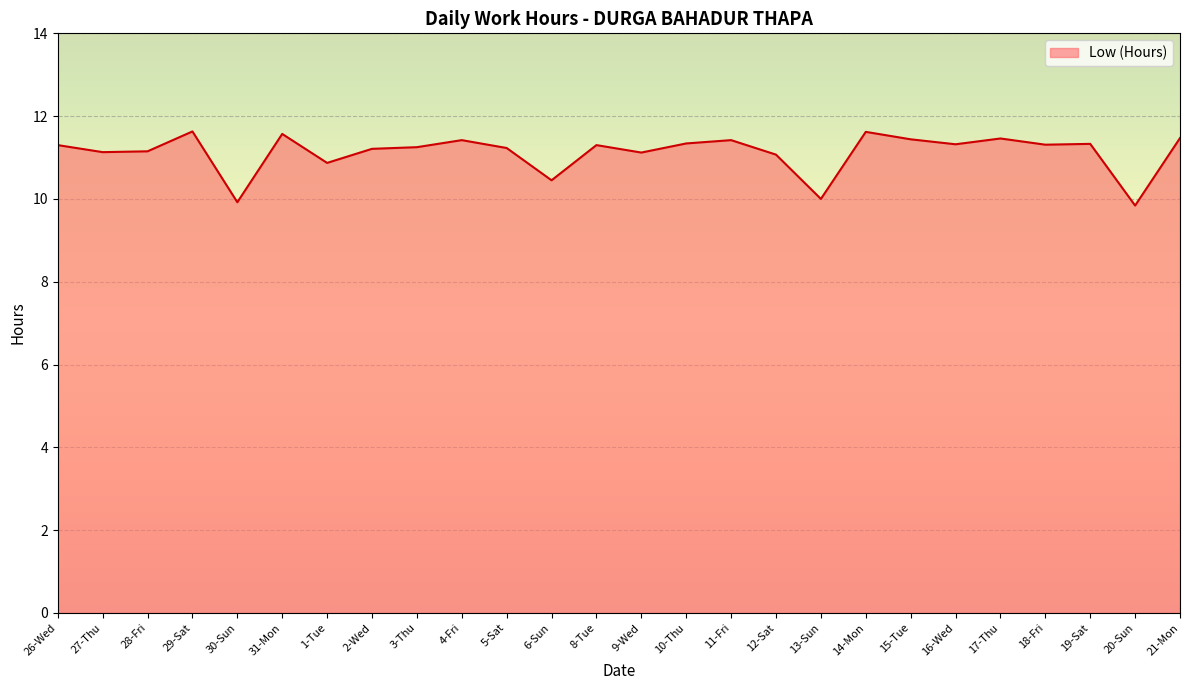

True or false: the data shows 3.0 at 4-Fri.

False